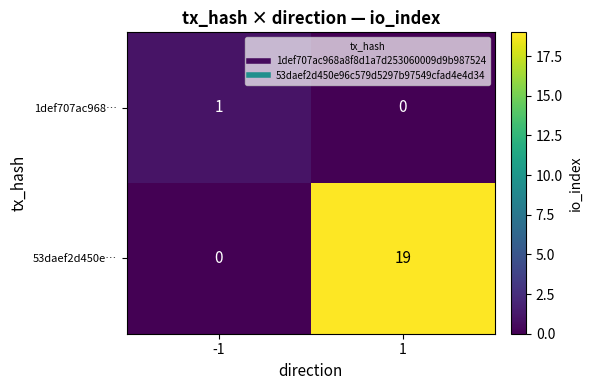

Reading right to left, transcribe all the data shown in this chart.

1def707ac968…: 0	1
53daef2d450e…: 19	0